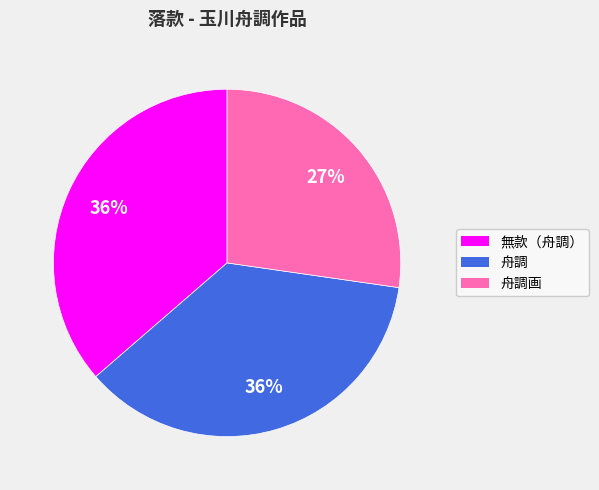

Do 無款（舟調） and 舟調 together represent more than half of the pie?

Yes